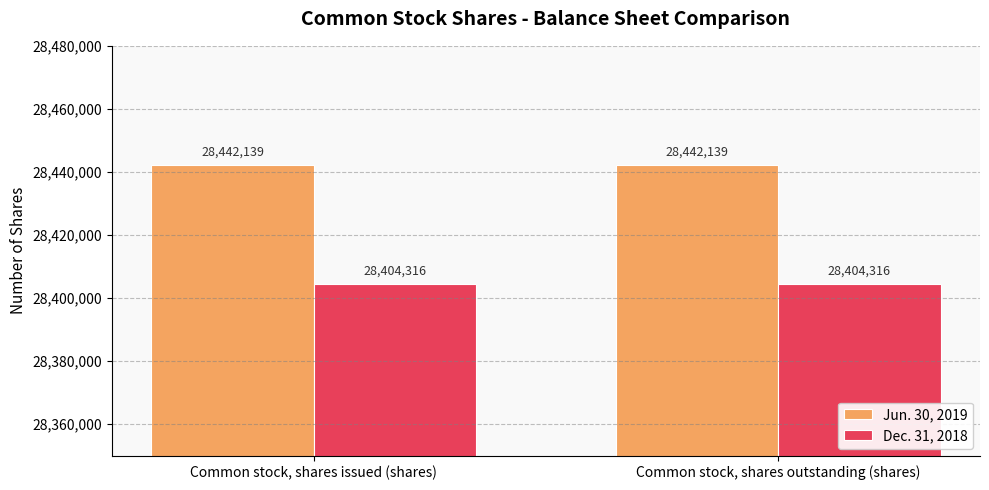

Count the number of categories in the chart.

2